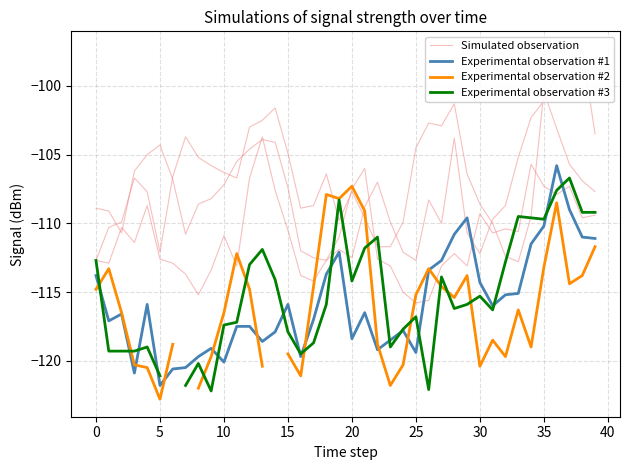

What is the difference between the maximum and minimum values in the Experimental observation #3 series?

15.5